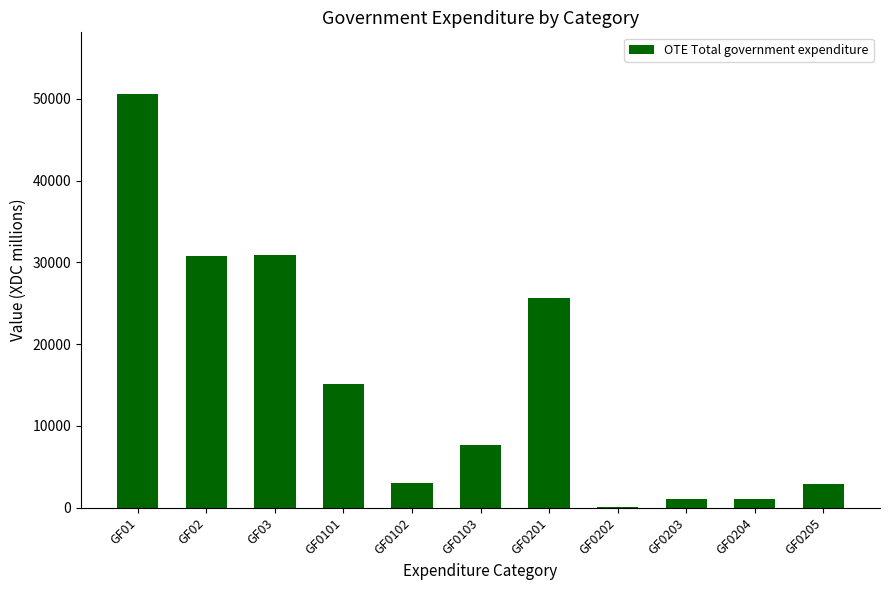

What is the ratio of the value at GF01 to the value at GF0103?

6.6